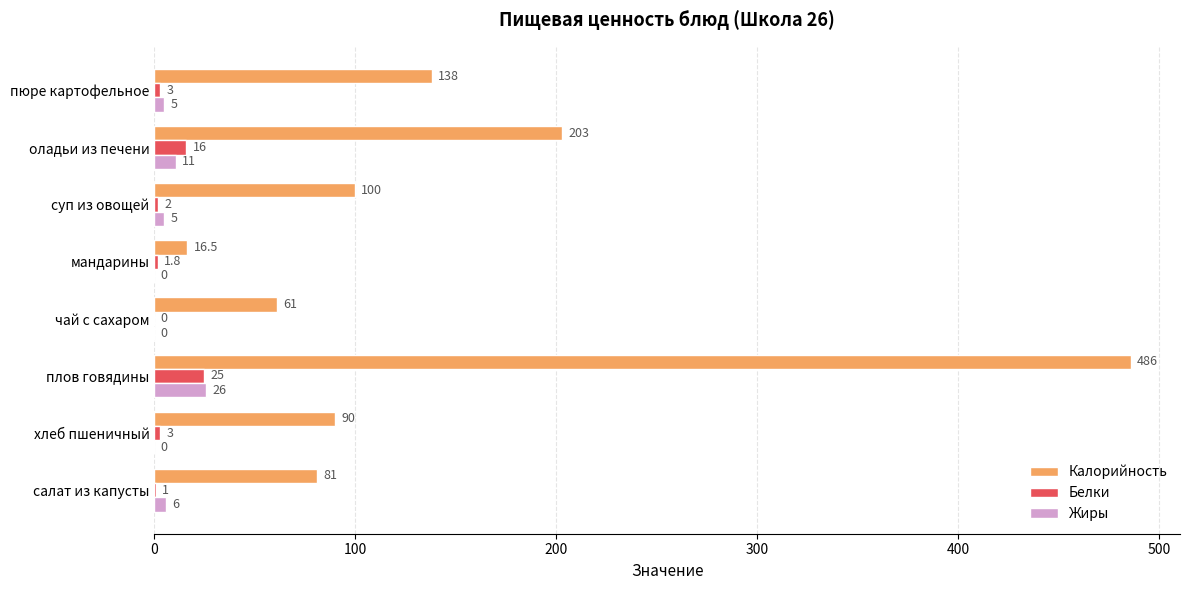

Which series changed the most between чай с сахаром and пюре картофельное?

Калорийность